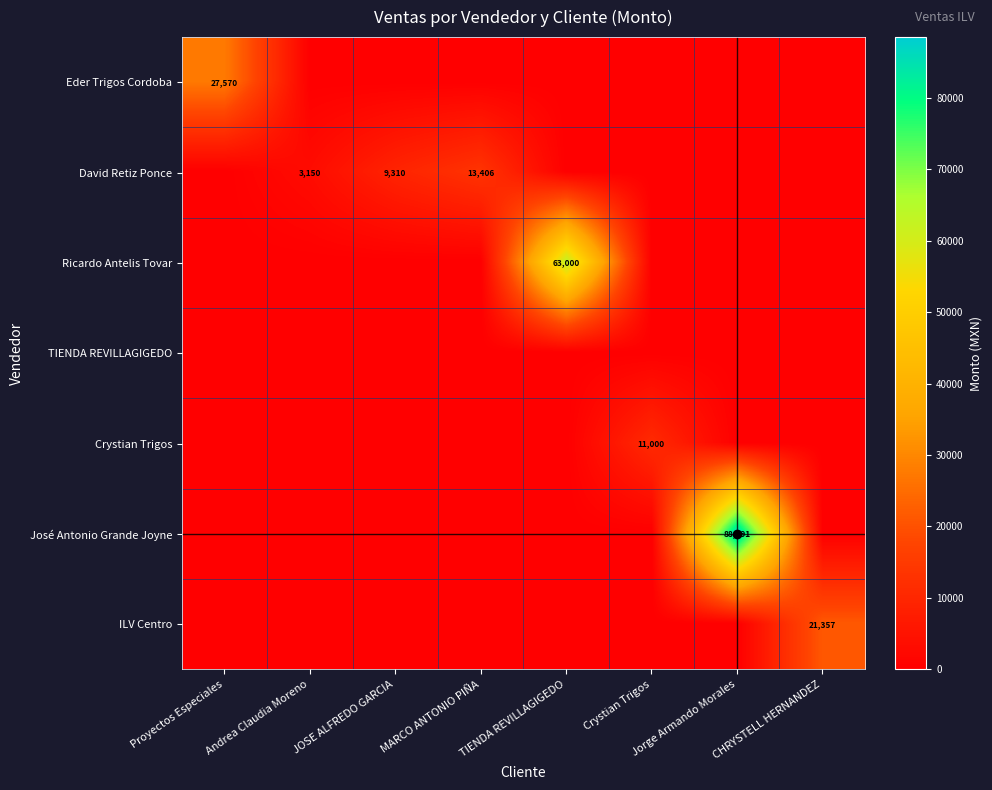

Is it true that David Retiz Ponce equals 9310 at JOSE ALFREDO GARCIA?

True